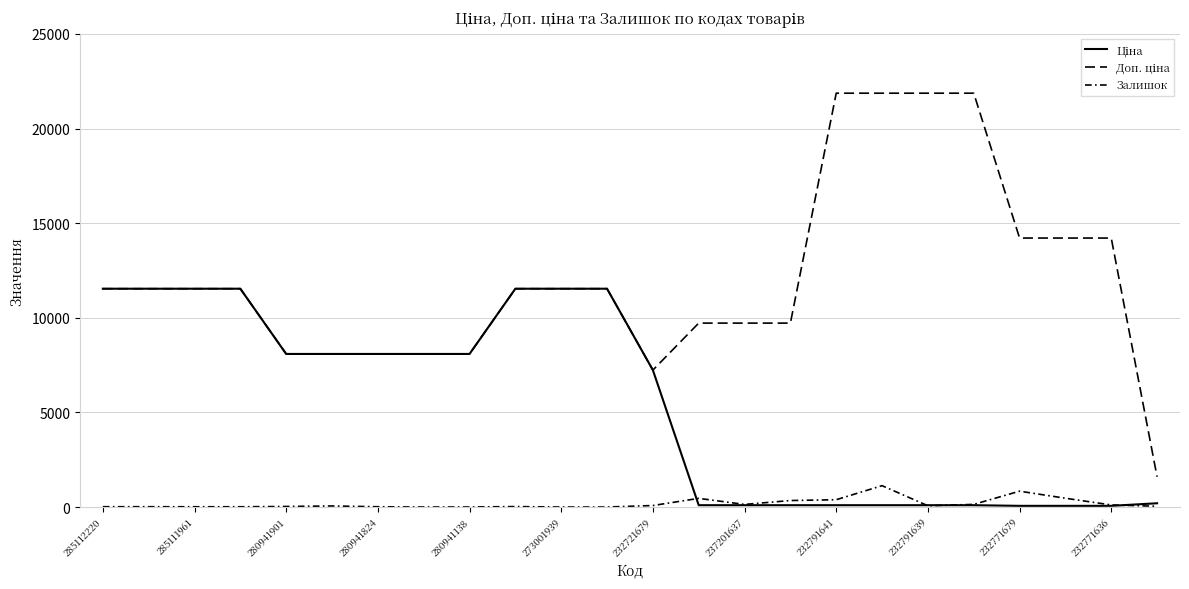

In Залишок, how many points are higher than both neighbors (excluding endpoints)?

5